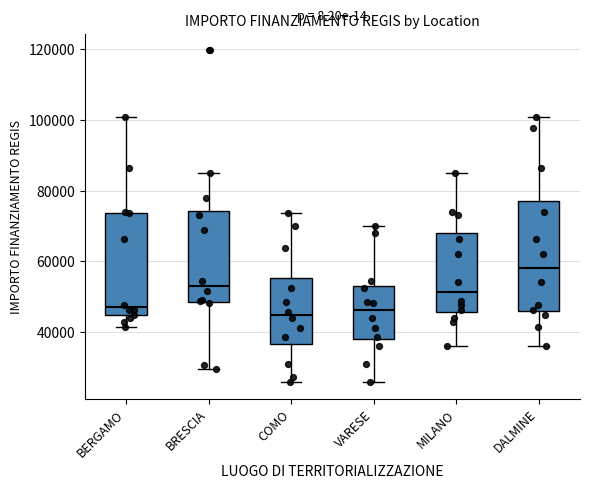

Where does the lower whisker of the box for DALMINE end on the y-axis? The values are not printed on the chart, so give them approximately, as read against the axis.

36000